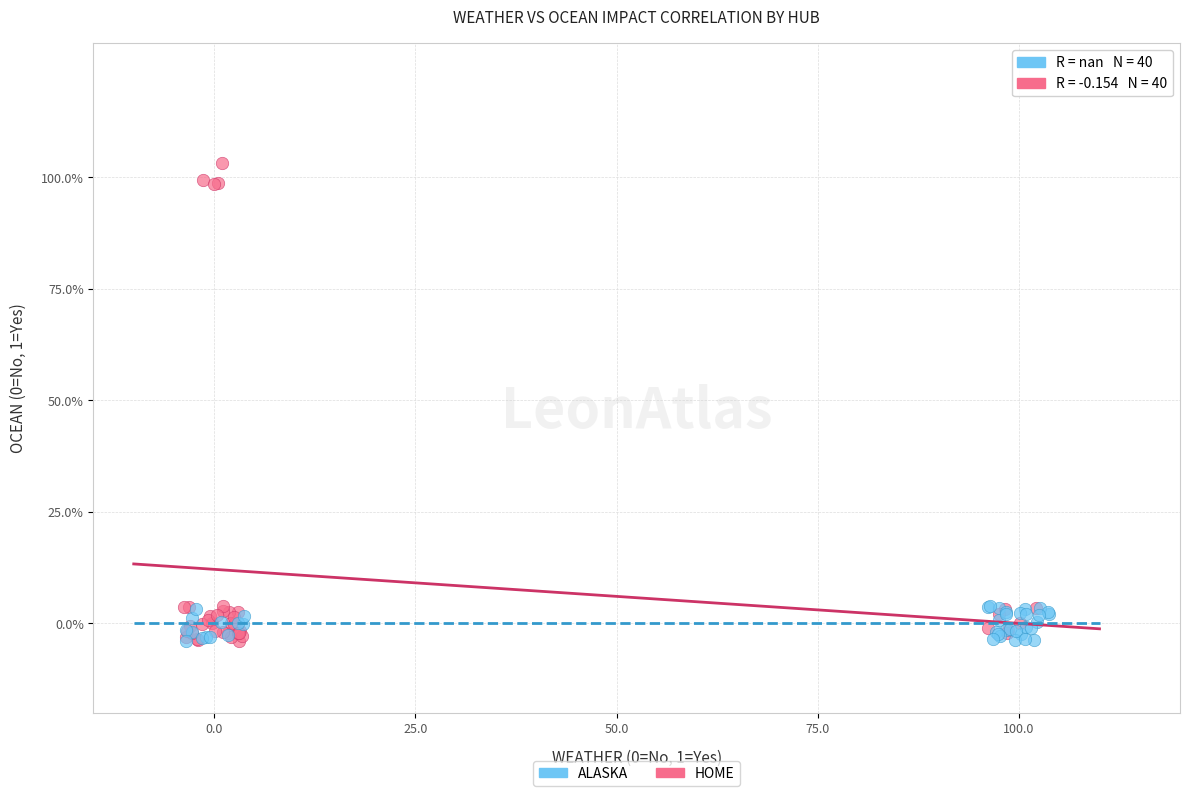

Which series has the largest Y range (max minus min)?

HOME